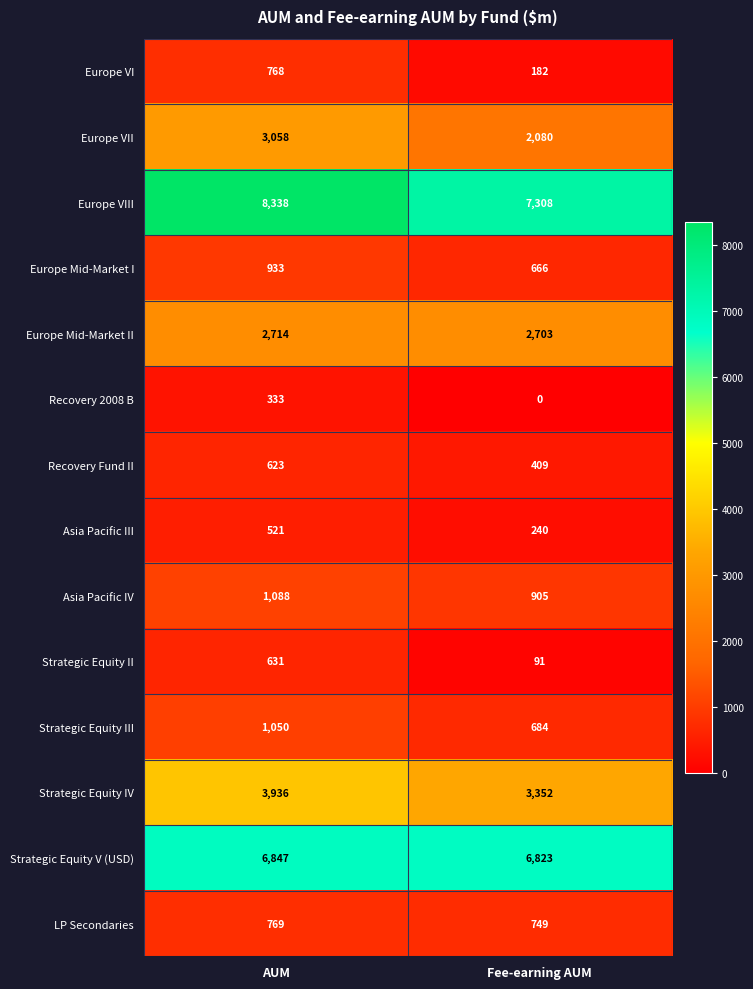

Where is Asia Pacific III nearest to the value 380?

Fee-earning AUM